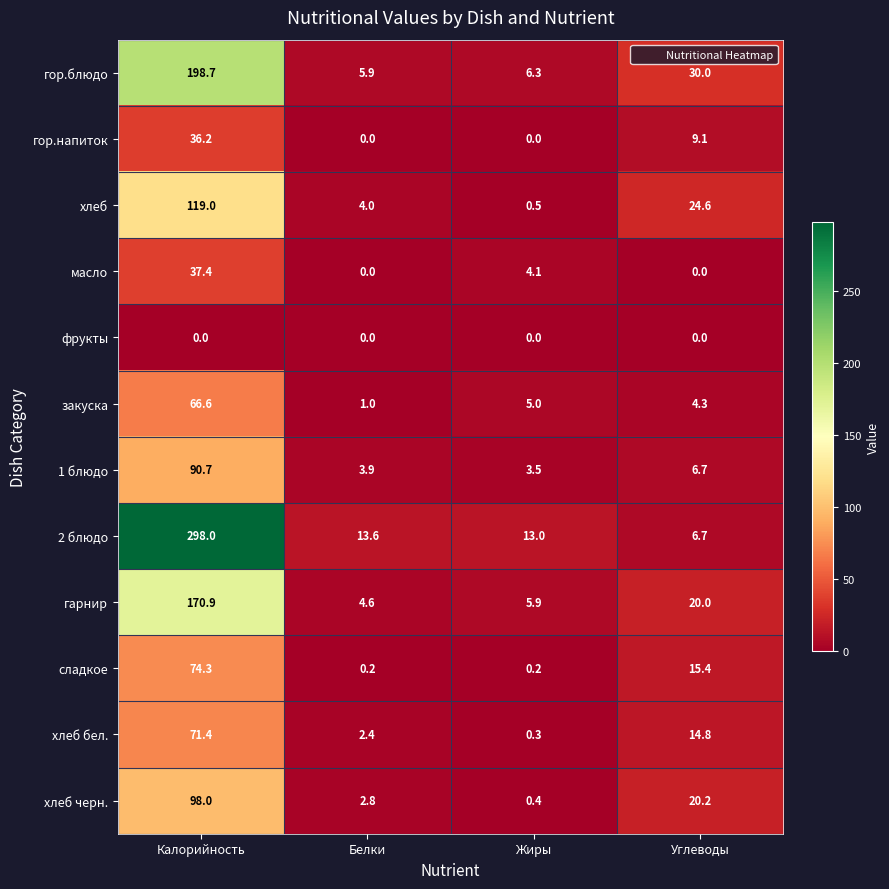

Count the number of categories in the chart.

4